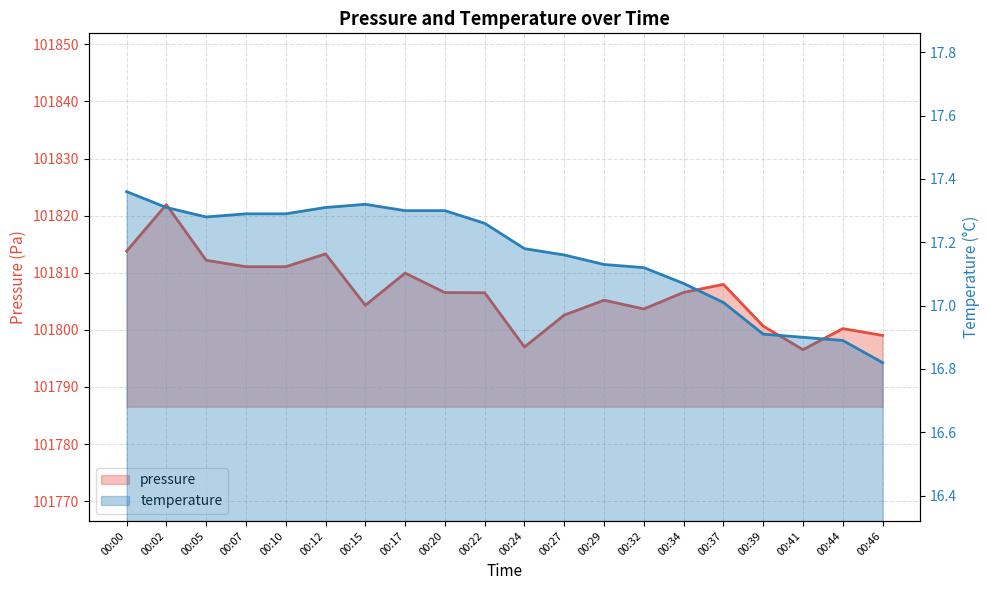

Read the temperature value at 00:10.

17.3